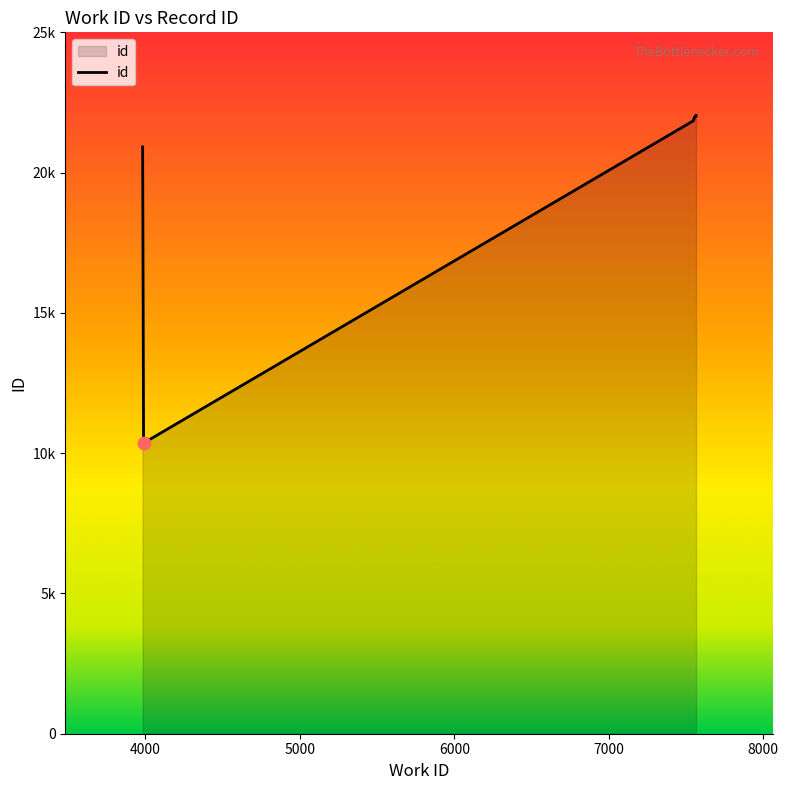

Between 7565 and 3983, which is larger?

7565